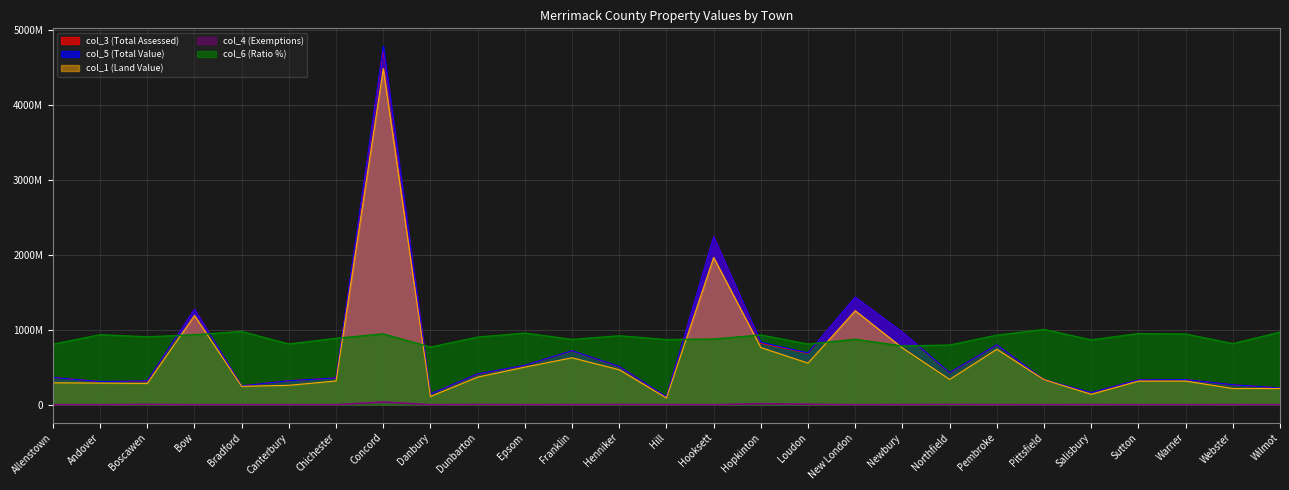

At which category does the chart reach its peak across all series?

Concord